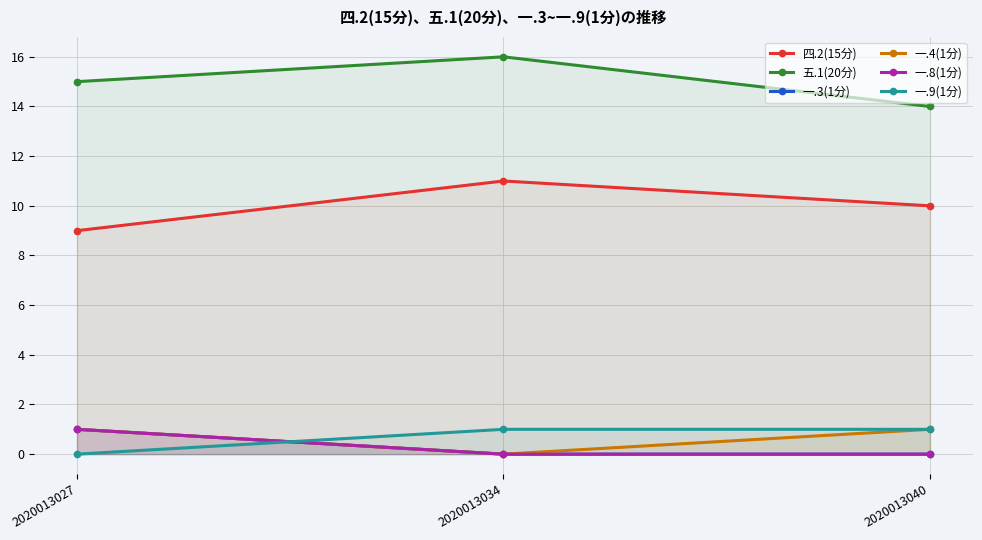

Which category has the lowest value in the 五.1(20分) series?

2020013040